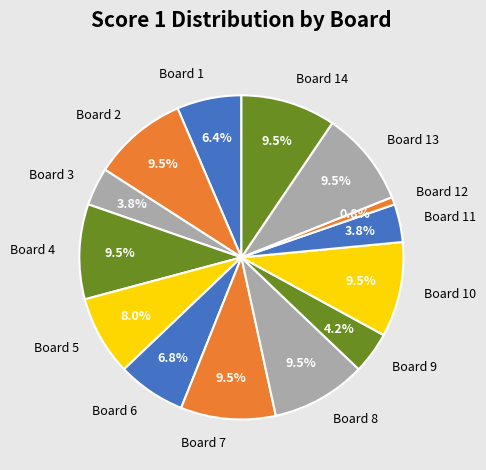

What is the ratio of the value at Board 9 to the value at Board 2?

0.4